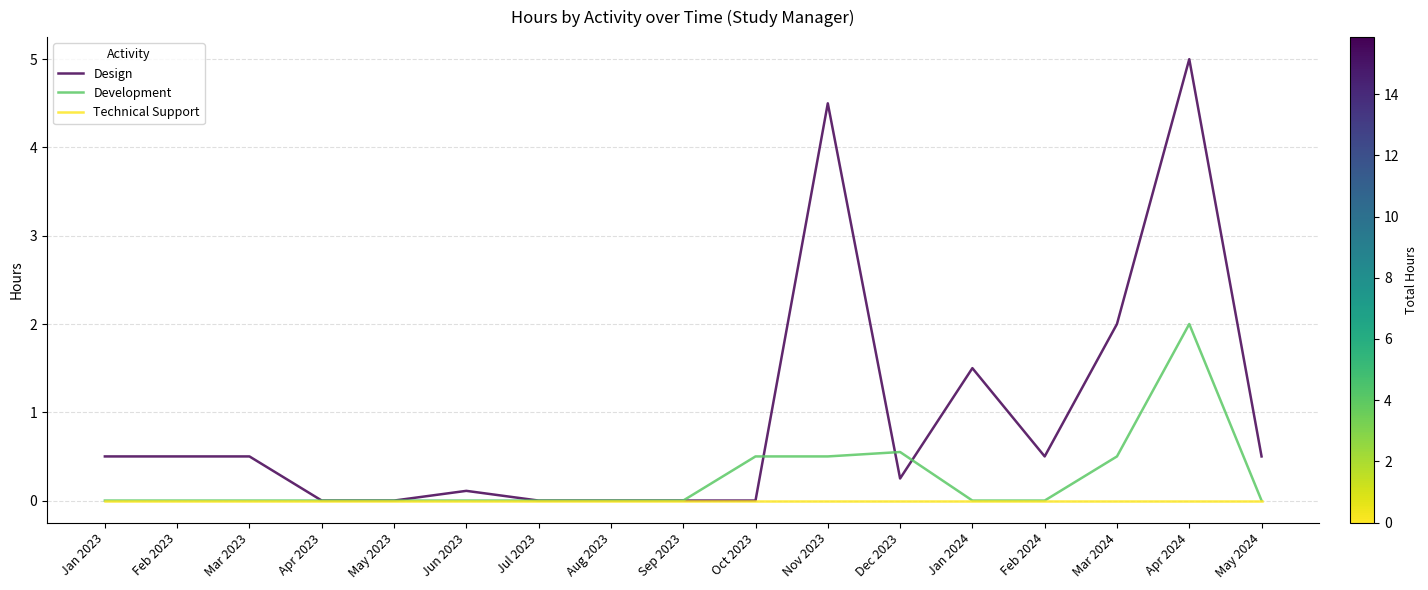

Between Mar 2024 and May 2024, which series saw the biggest shift?

Design